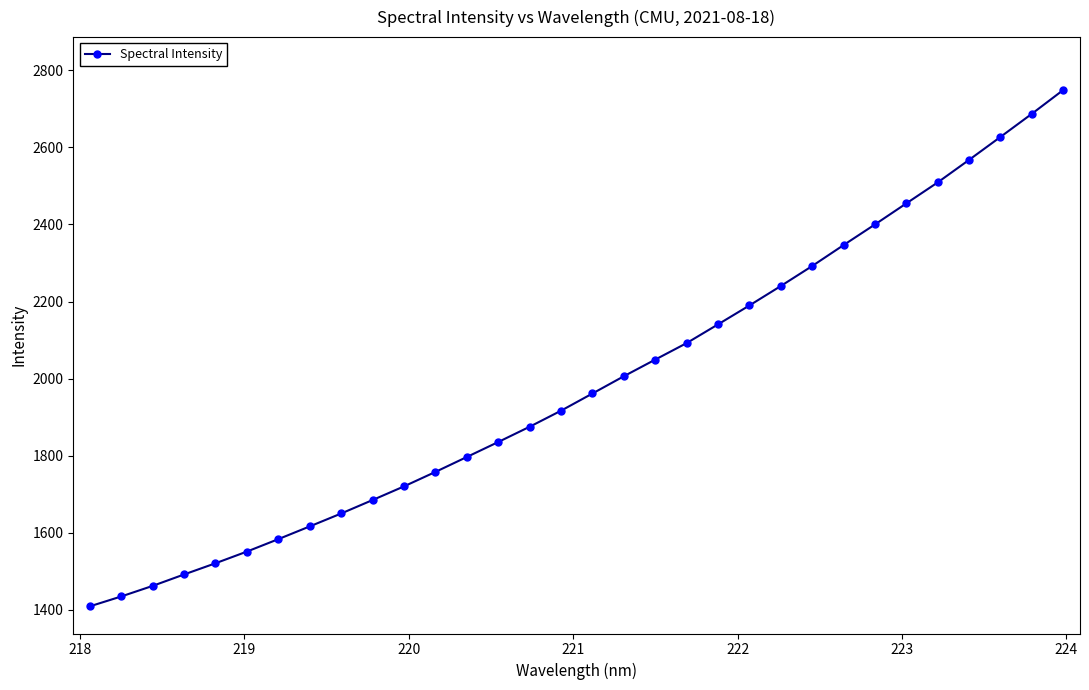

What is the smallest value displayed?

1408.6